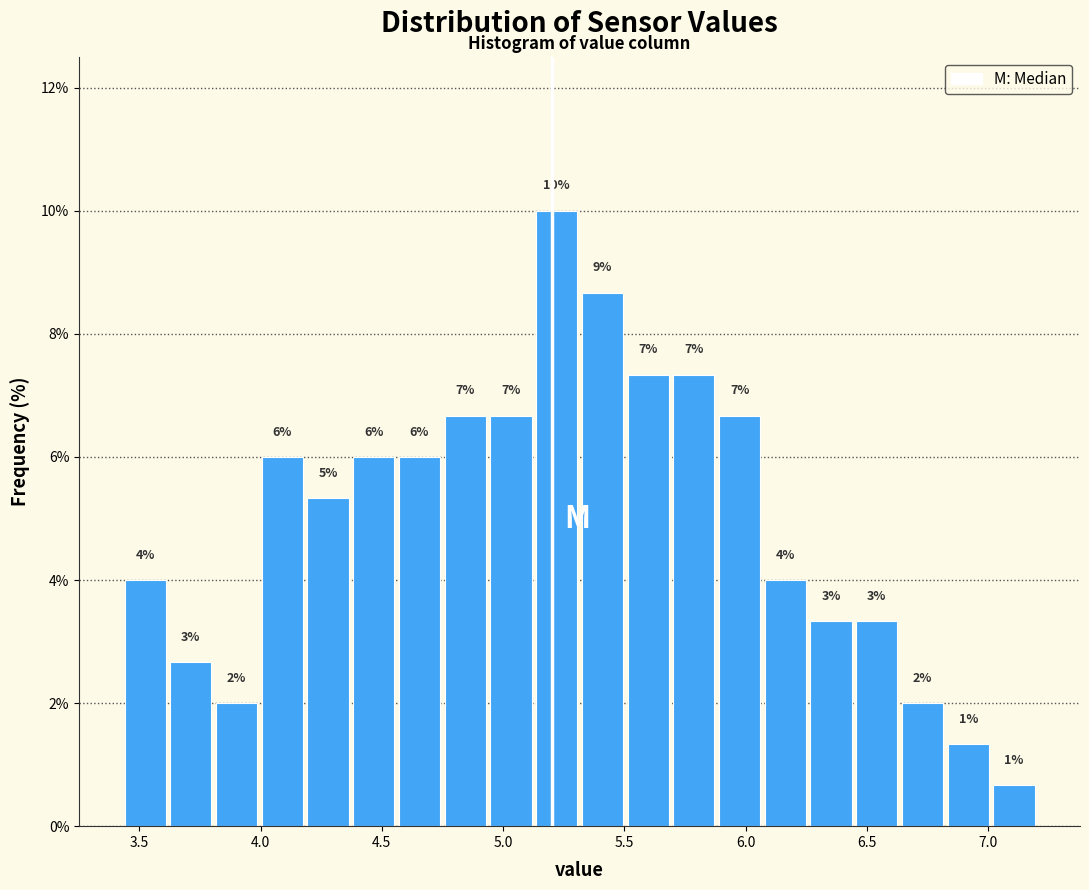

Read against the x-axis, roughly where is the centre of the tallest bar?

5.20